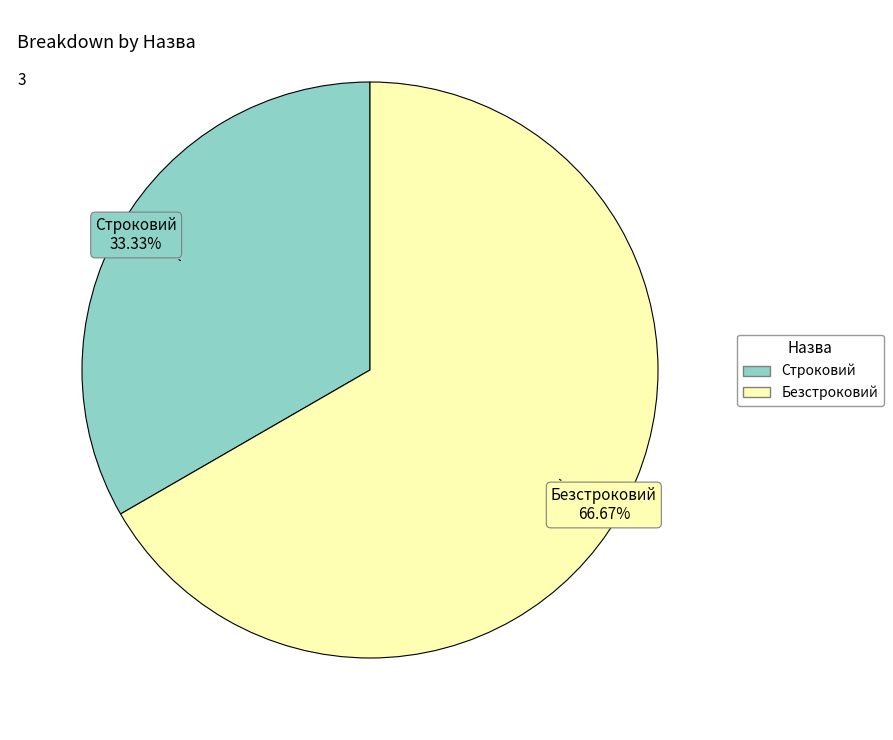

What percentage is the Строковий slice, to the nearest percent?

33%